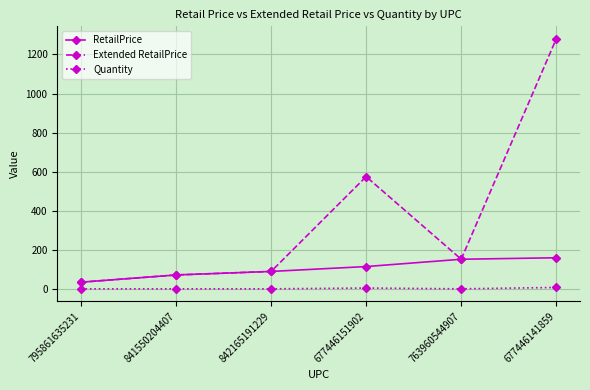

What is the average value of the Extended RetailPrice series?

367.4